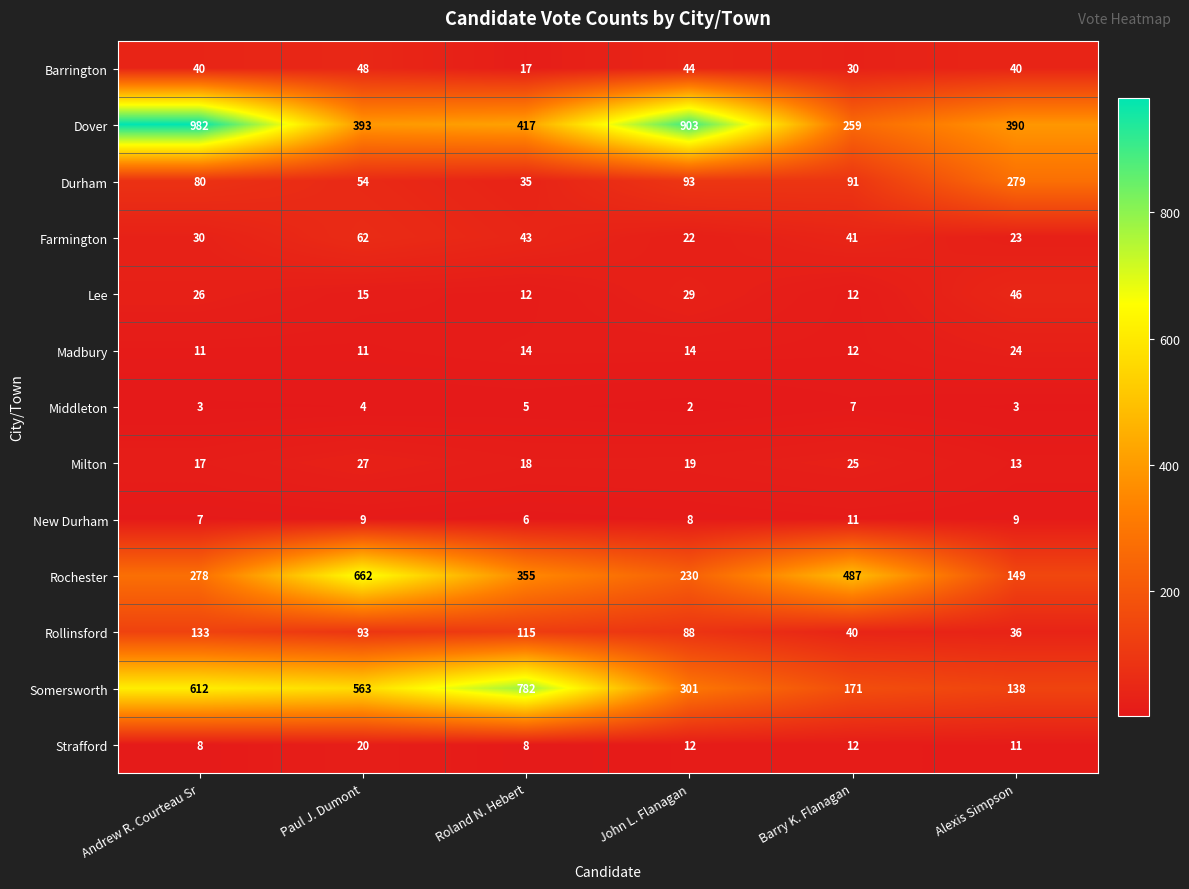

Between Andrew R. Courteau Sr and Roland N. Hebert, which series saw the biggest shift?

Dover